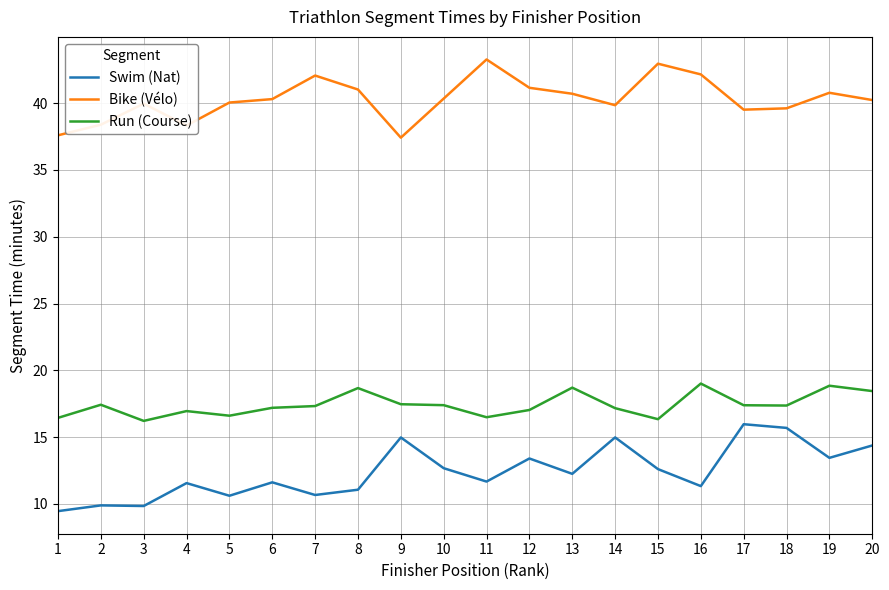

List the series in order of their peak value, highest first.

Bike (Vélo), Run (Course), Swim (Nat)